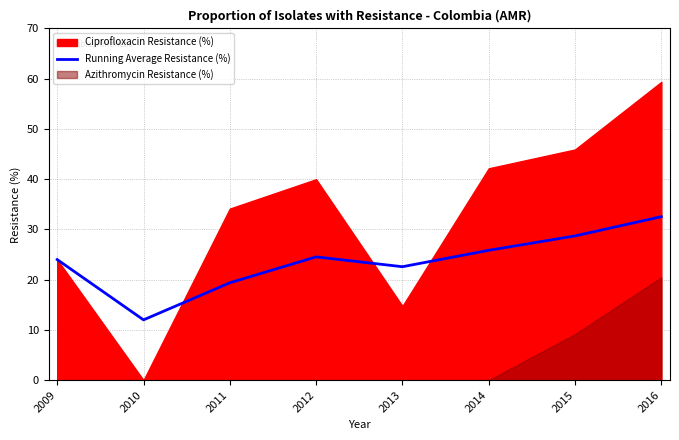

What is the maximum value for Running Average Resistance (%)?

32.5